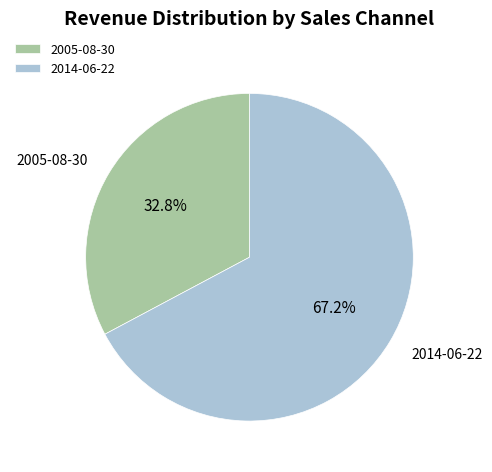

How much of the chart is everything except 2014-06-22?

32.8%